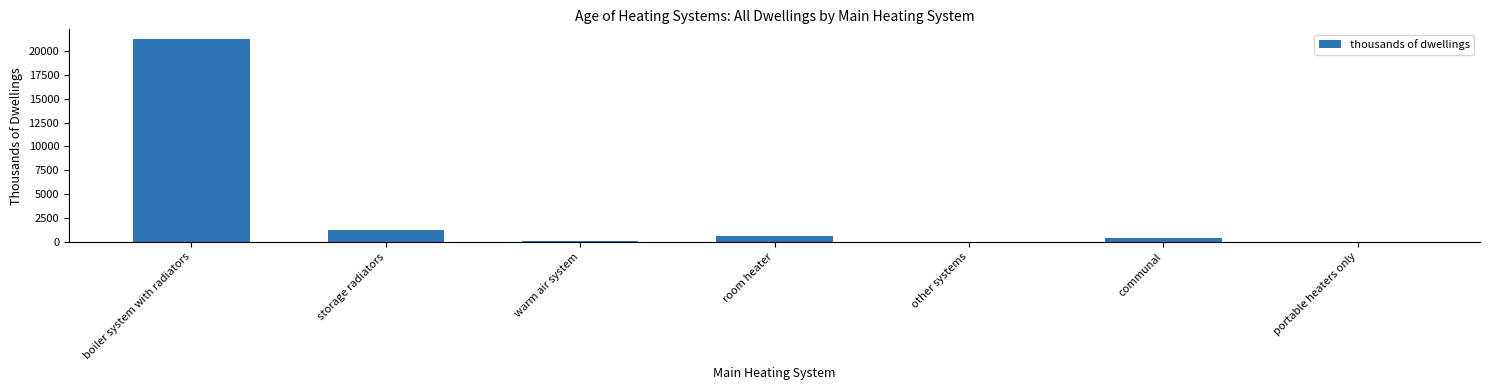

What is the change in value from warm air system to portable heaters only?

-146